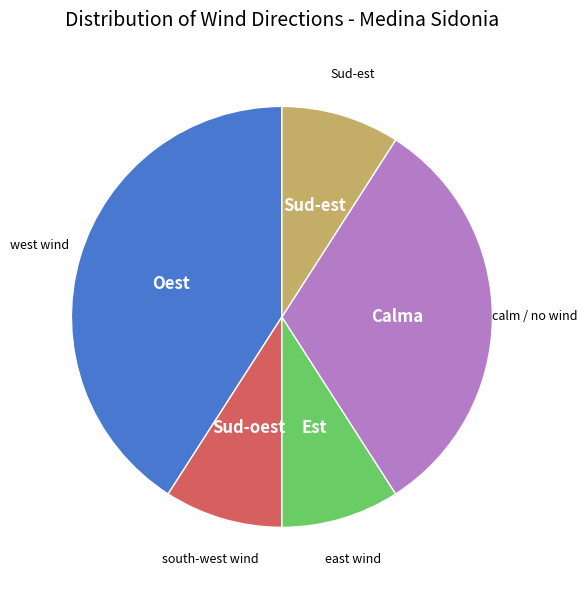

Which slice is the largest?

Oest